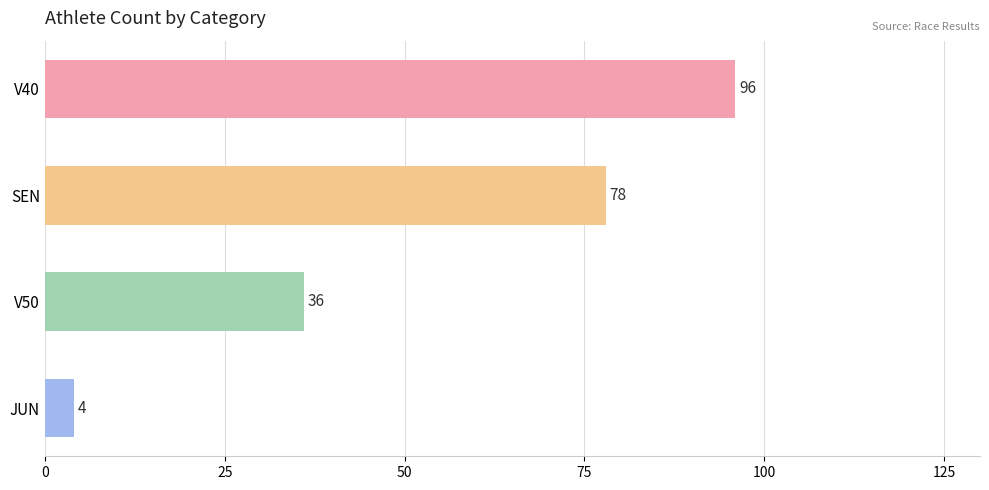

Is it true that the value at V50 is 36?

True